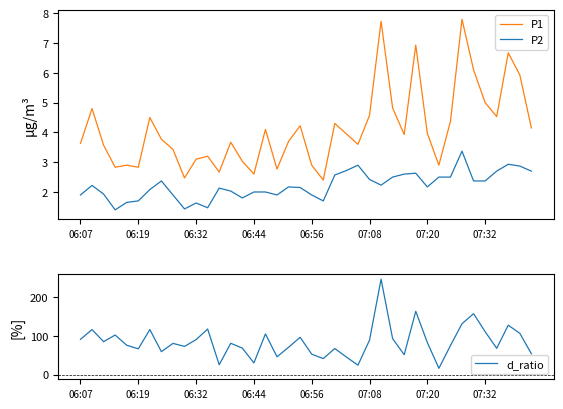

Is it true that P1 equals 3.8 at 06:44?

False